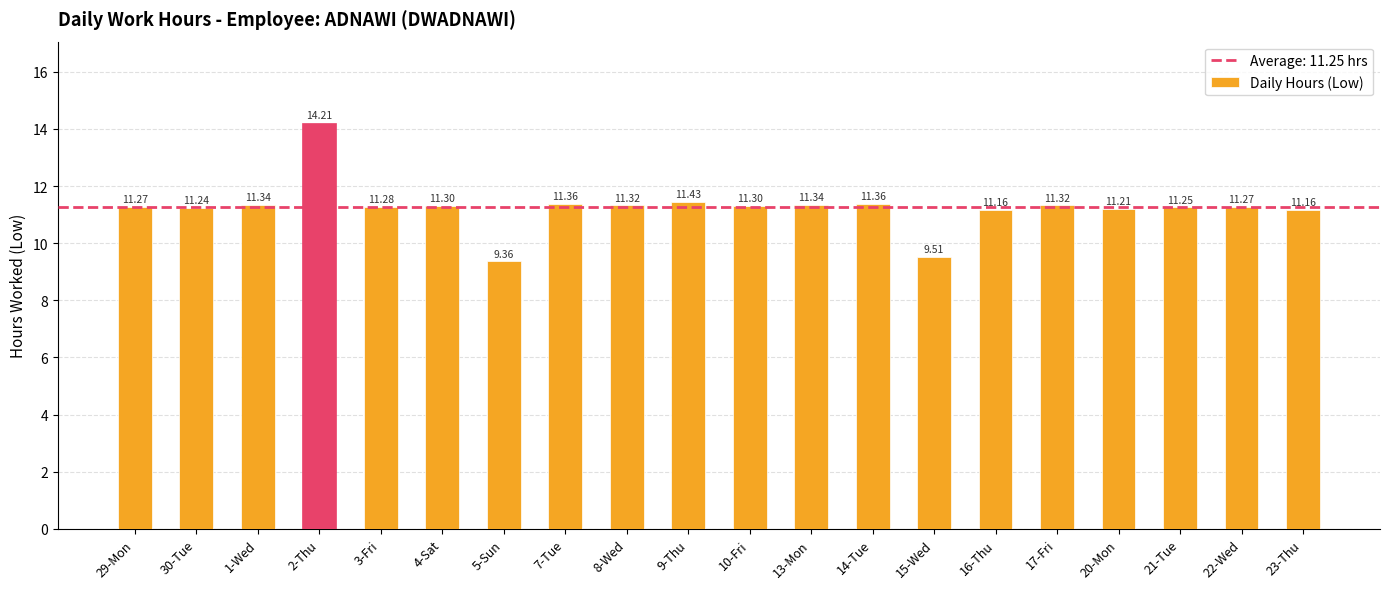

How many data points are less than 11?

2